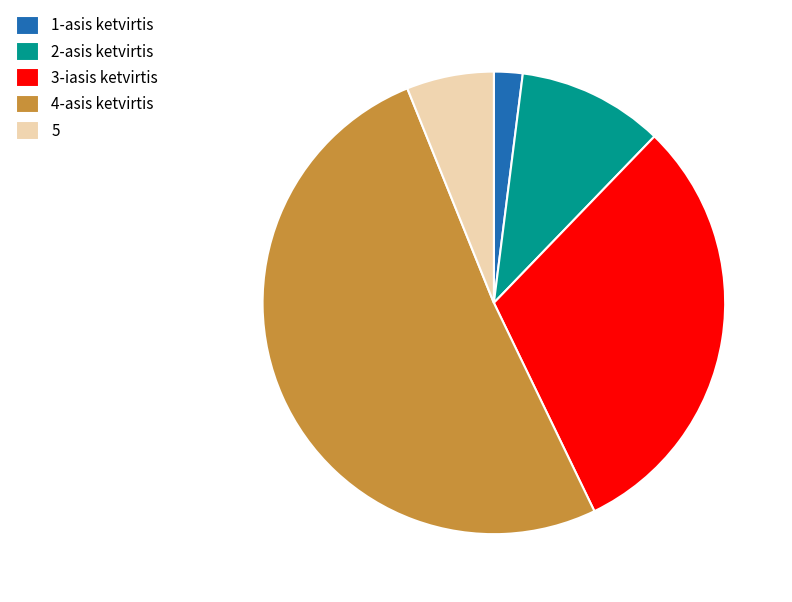

Combined, do 3-iasis ketvirtis and 5 account for over 50%?

No